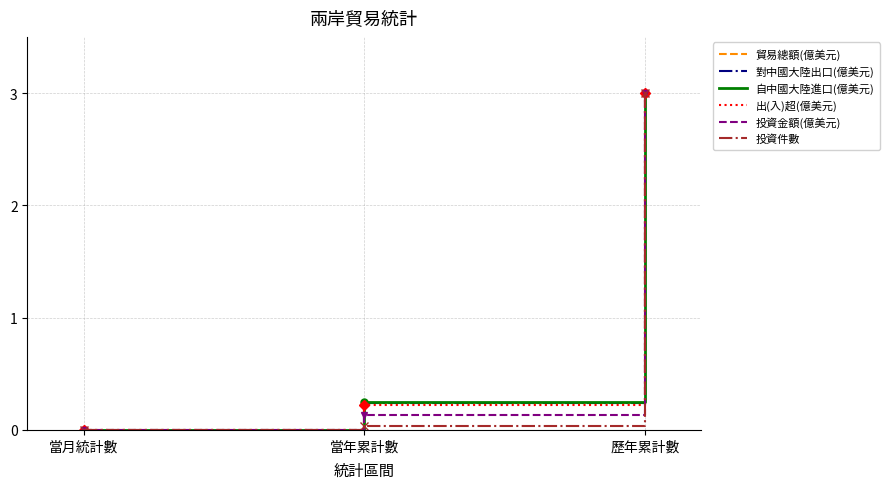

Between 當月統計數 and 當年累計數, which series saw the biggest shift?

自中國大陸進口(億美元)